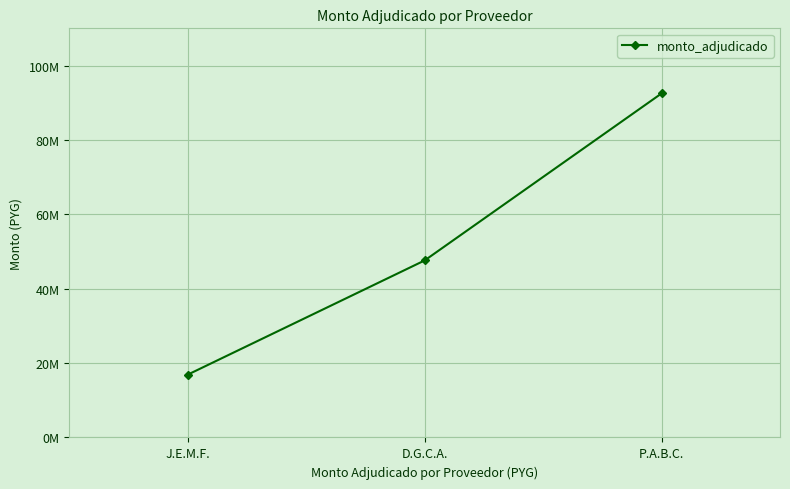

Does the chart have visible grid lines?

Yes